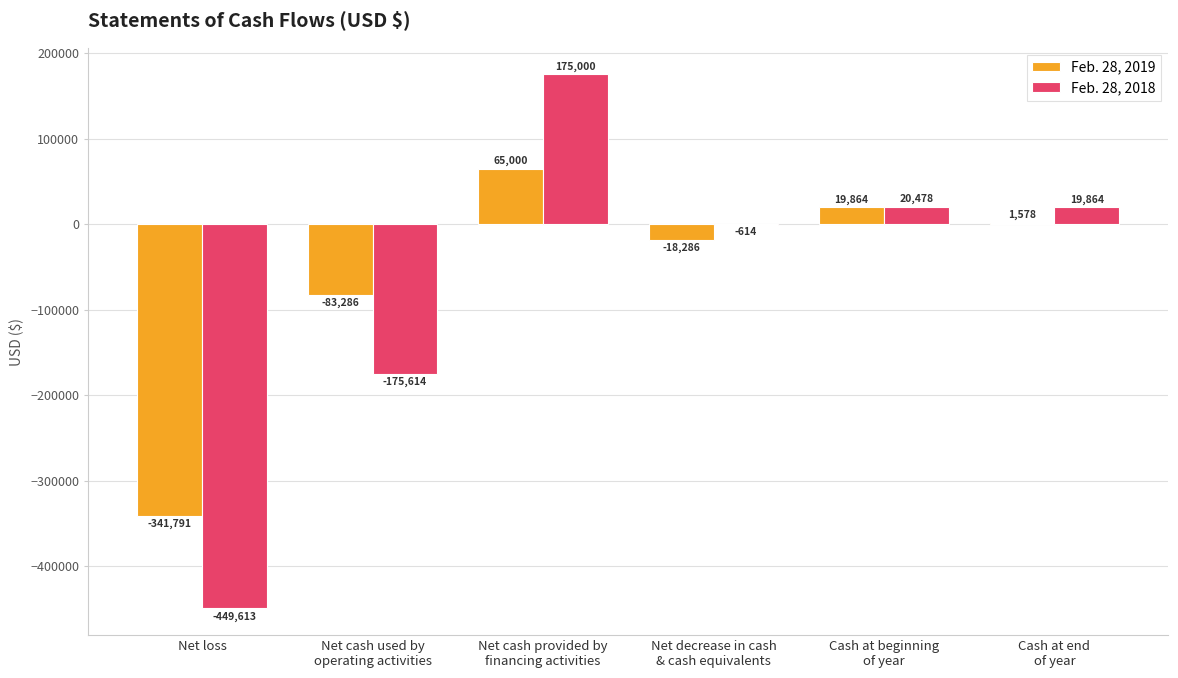

Which series has the largest range (max minus min)?

Feb. 28, 2018